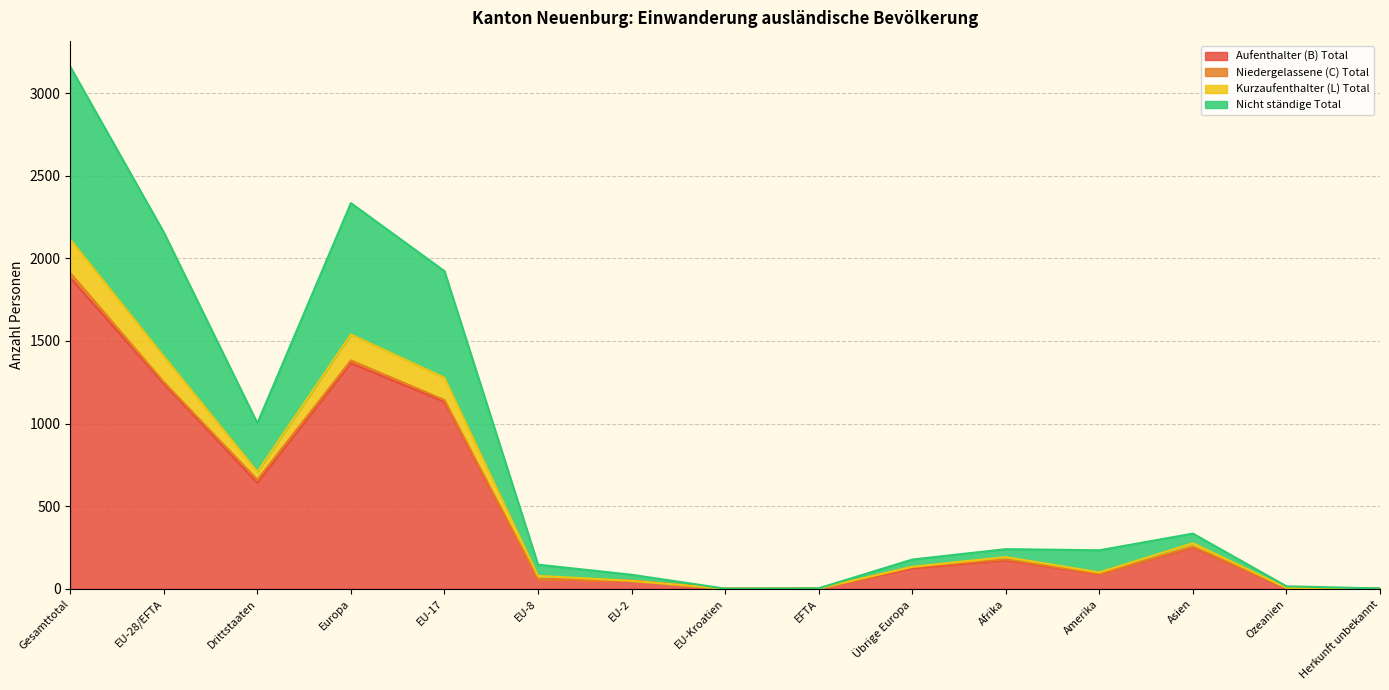

True or false: Aufenthalter (B) Total and Kurzaufenthalter (L) Total cross at least once.

False